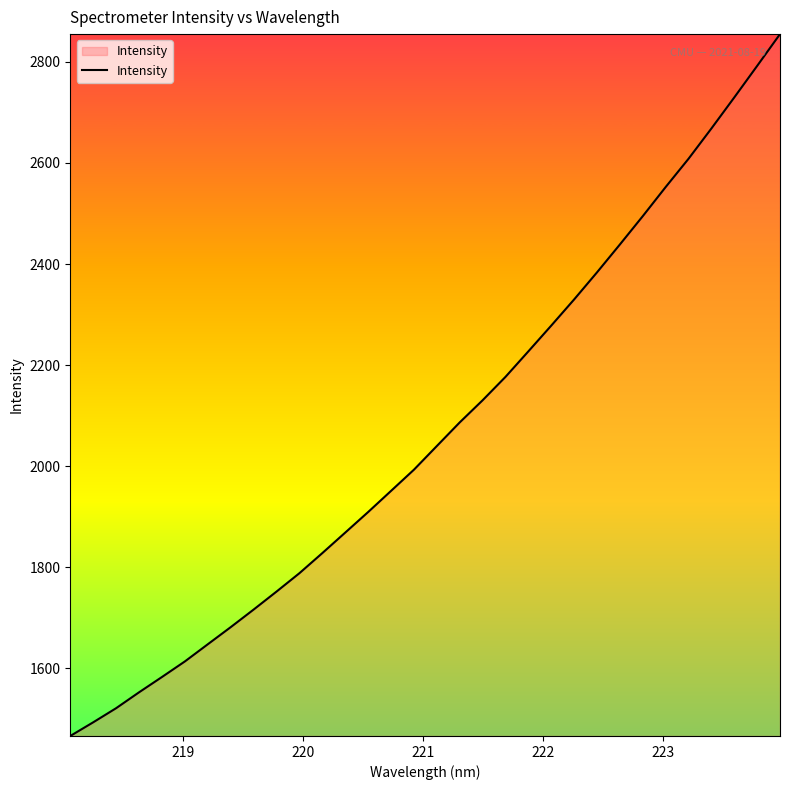

What is the greatest value displayed?

2854.9